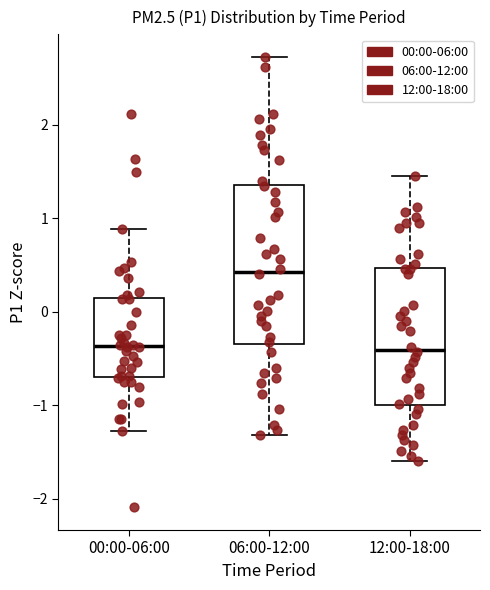

Which box is the tallest, from its lower edge to its upper edge?

06:00-12:00